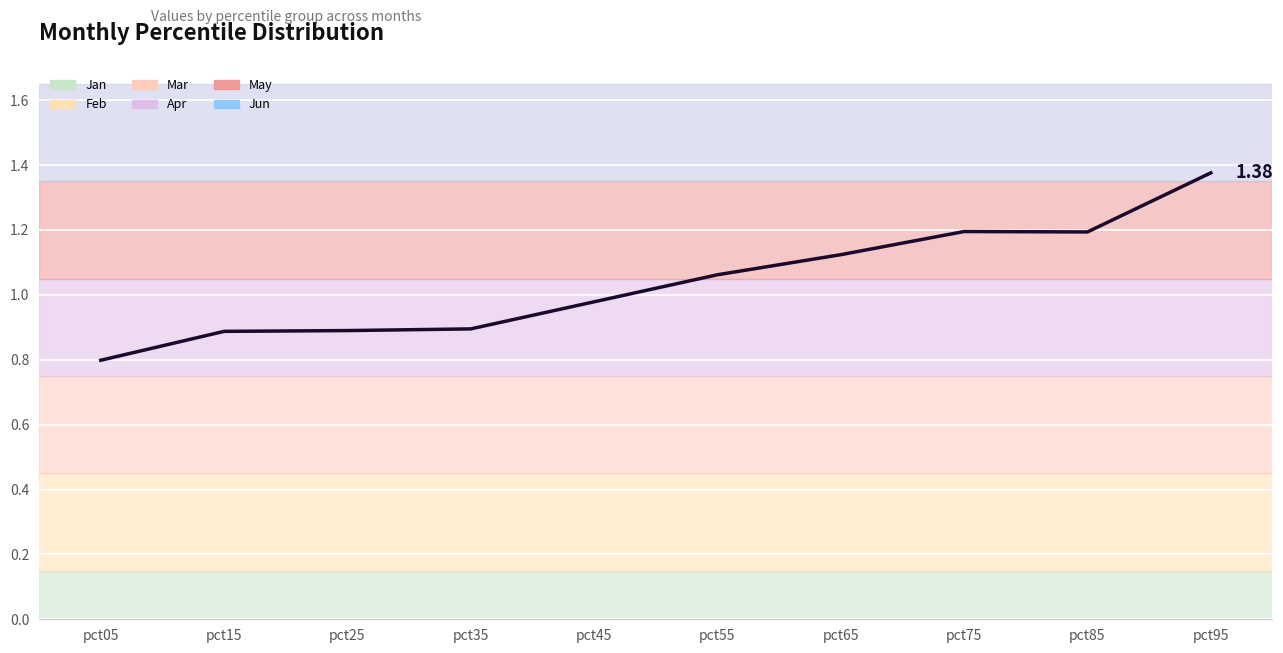

How many data points are less than 1?

5